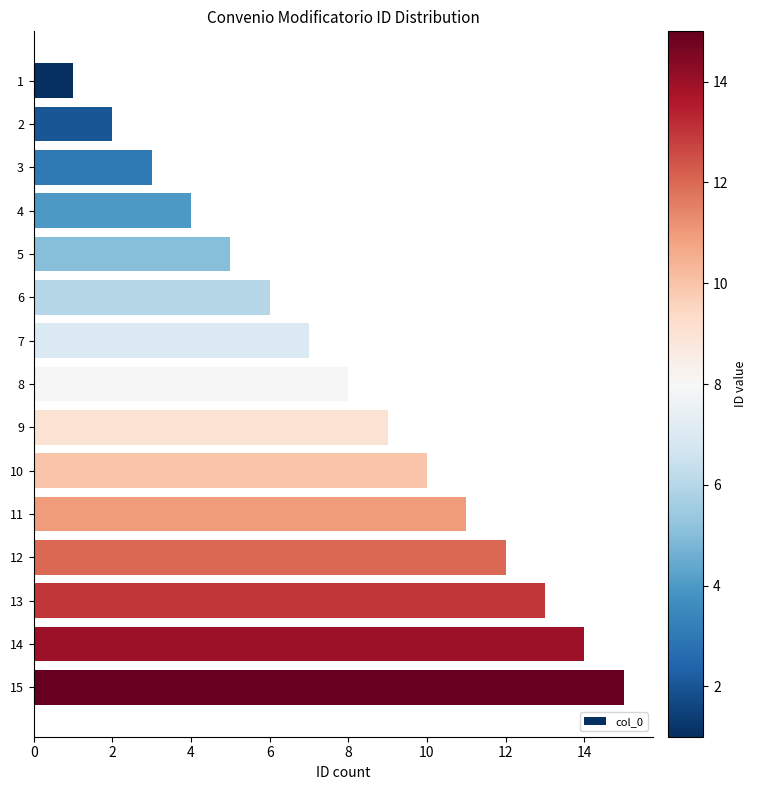

How many data points are less than 8?

7